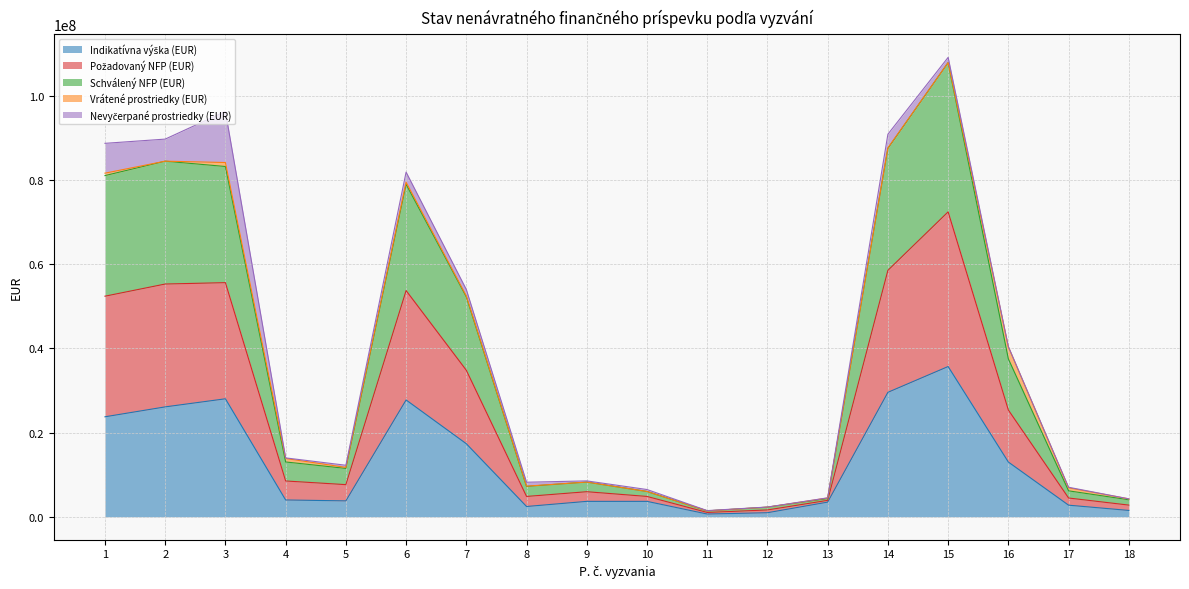

At which category is the sum across all series the highest?

15